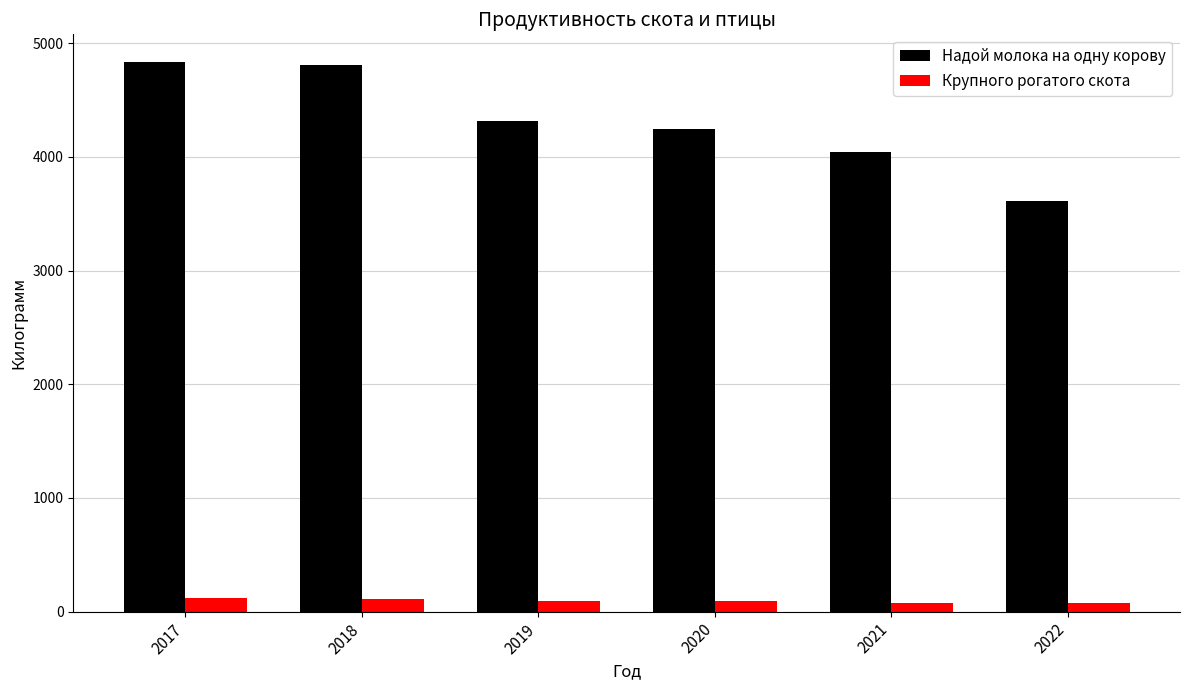

What is the value of the Надой молока на одну корову bar at the 1st from the left?

4835